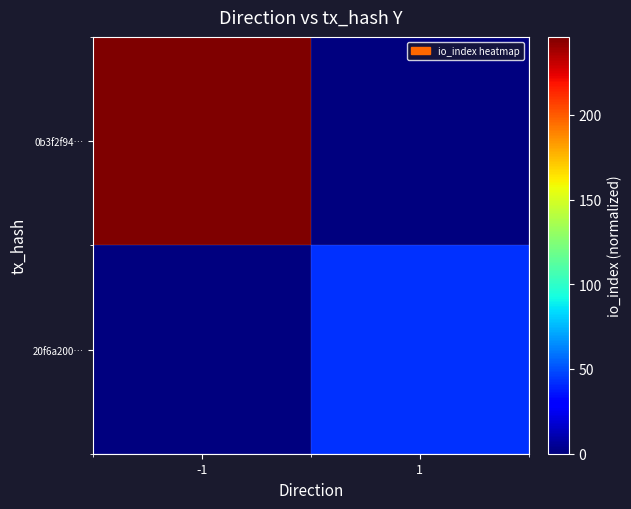

What is the total value across all series at 1?

43